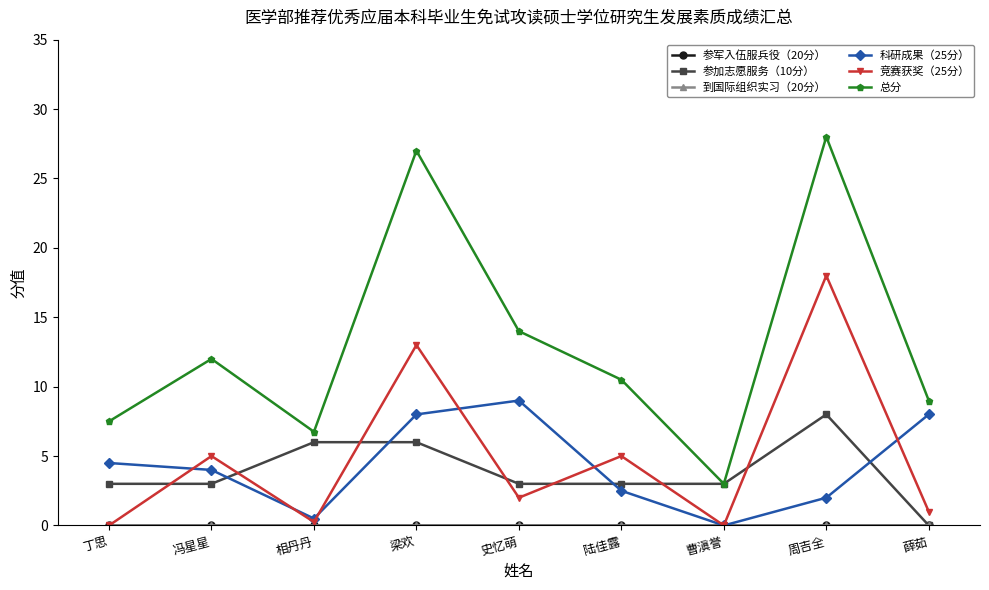

What is the label of the 9th point from the right?

丁思